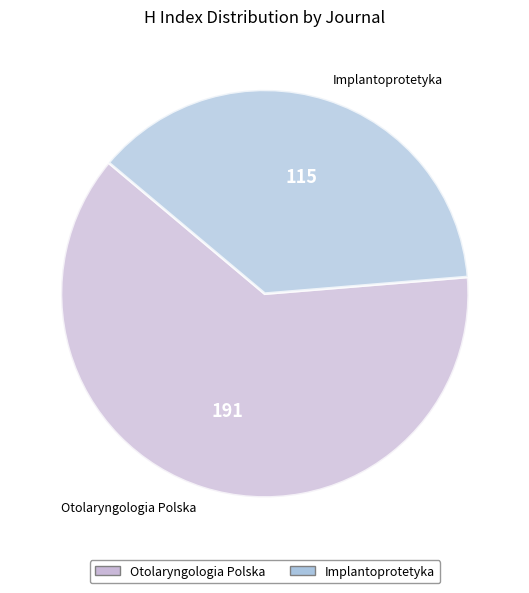

Which slice represents more than half of the pie?

Otolaryngologia Polska